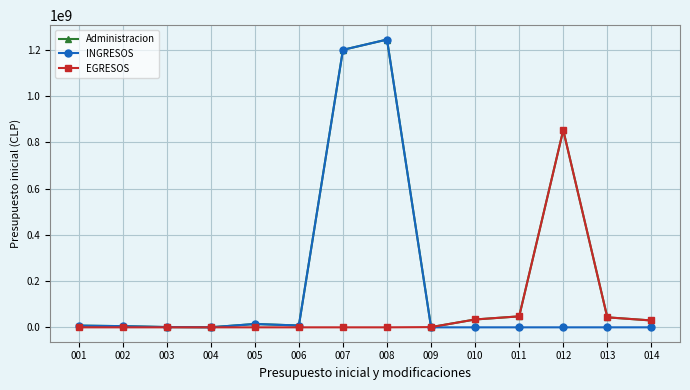

At how many categories does at least one series exceed 424697357?

3